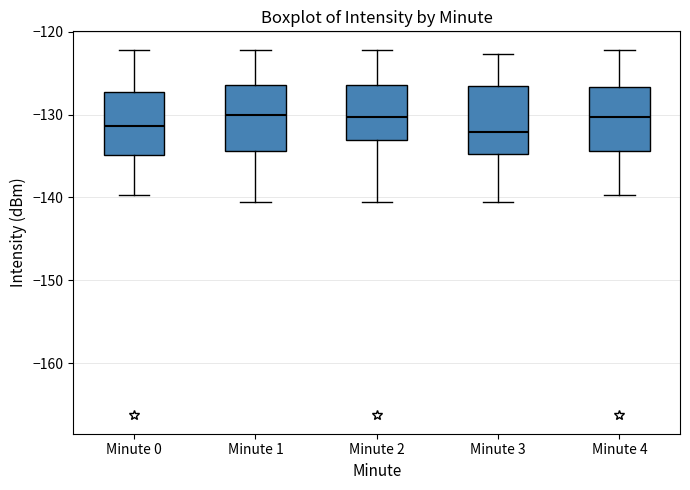

Reading left to right, transcribe this box plot: for each box, give where its median line is, the range the box spans, and where its two whiskers end, as read against the y-axis. The values are not printed on the chart, so give them approximately, as read against the axis.

Minute 0: median -131, box -135 to -127, whiskers -140 to -122
Minute 1: median -130, box -134 to -126, whiskers -141 to -122
Minute 2: median -130, box -133 to -126, whiskers -141 to -122
Minute 3: median -132, box -135 to -126, whiskers -141 to -123
Minute 4: median -130, box -134 to -127, whiskers -140 to -122